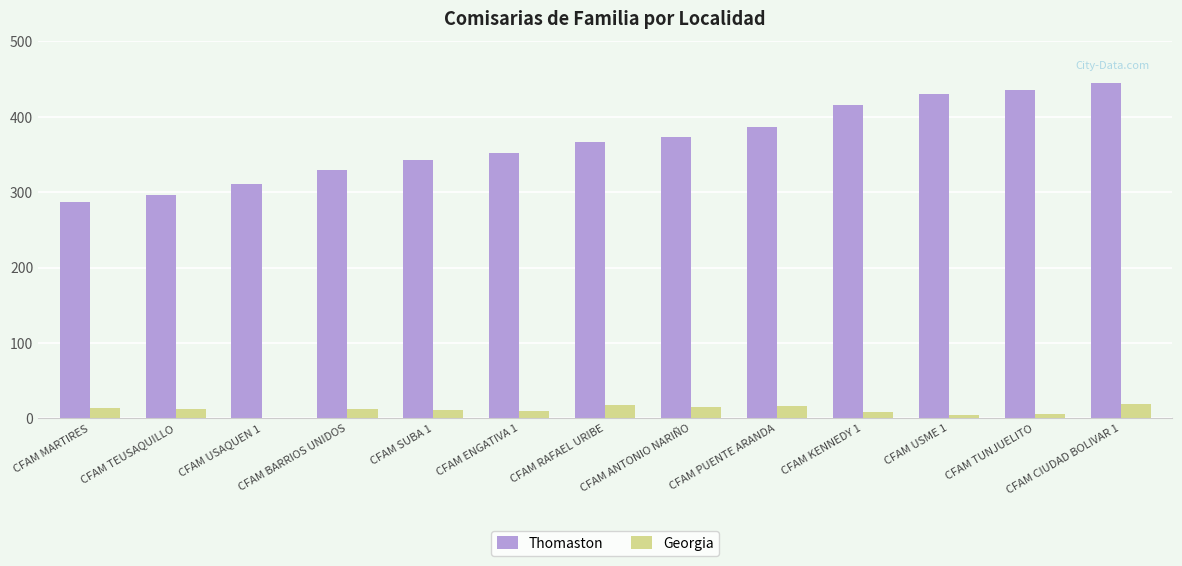

What is the sum of the Thomaston values at CFAM RAFAEL URIBE and CFAM ANTONIO NARIÑO?

740